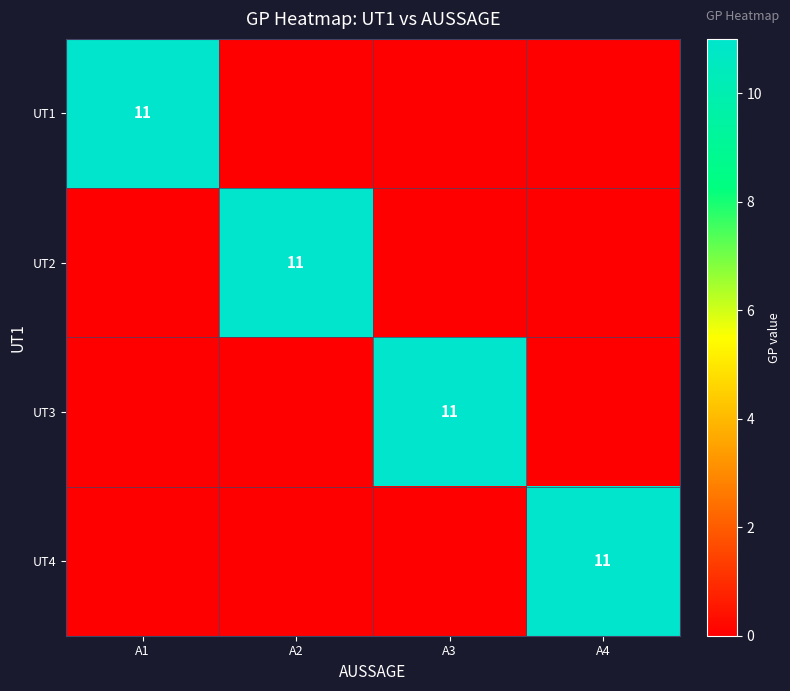

Is it true that UT4 equals 8 at A4?

False